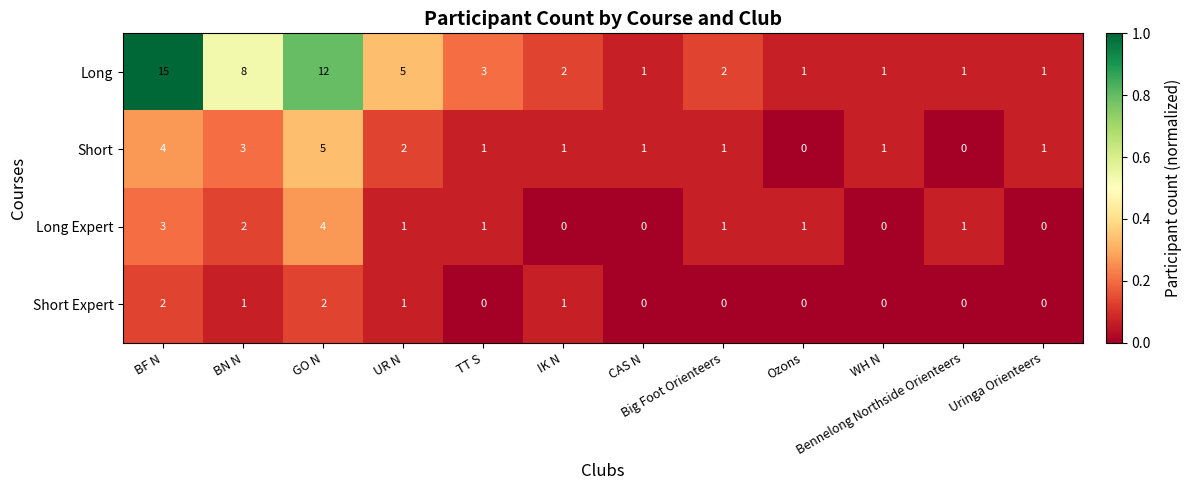

Which series has the largest total across all categories?

Long